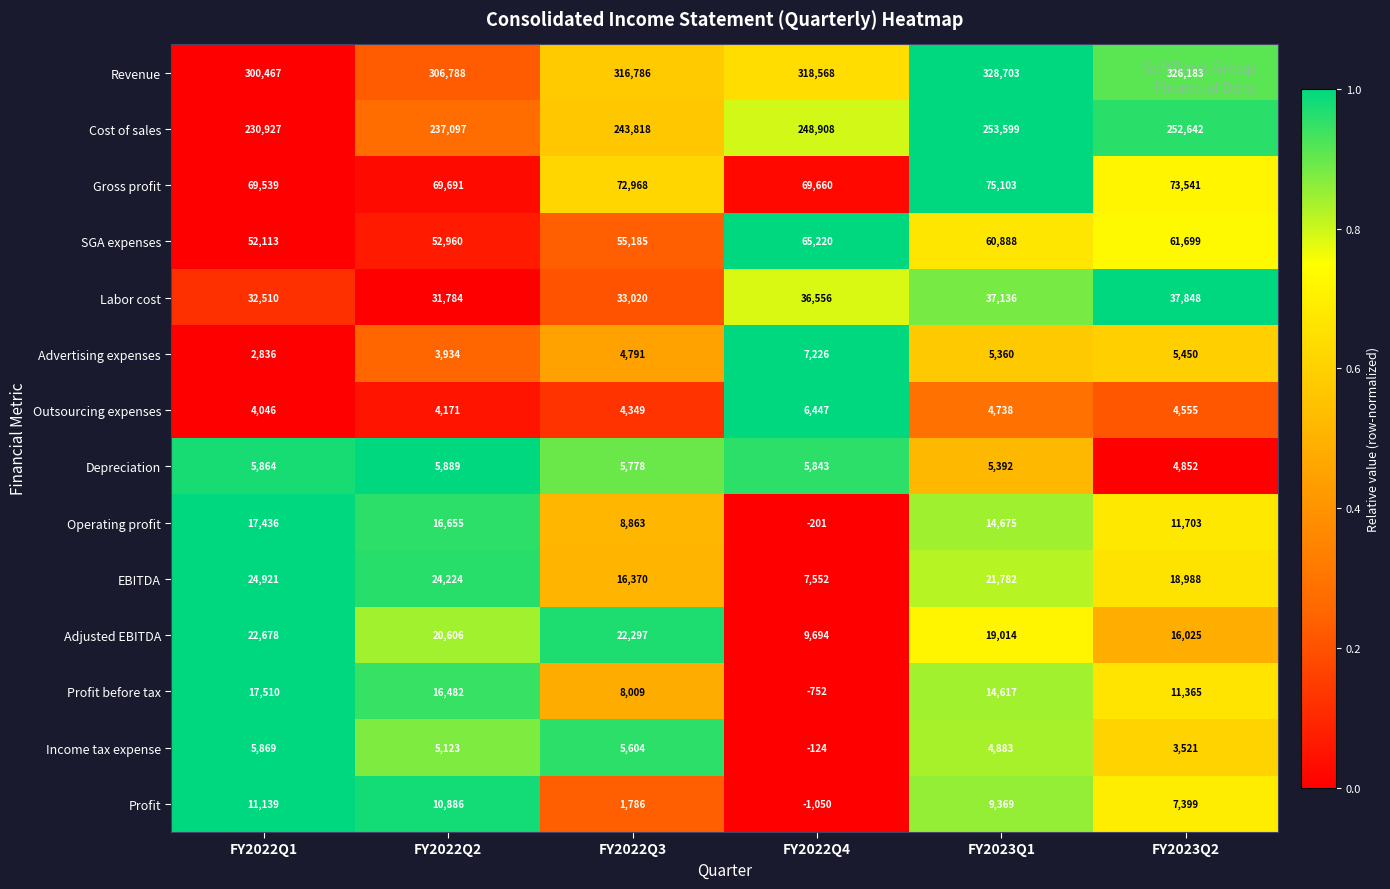

At how many categories does at least one series exceed 0?

6